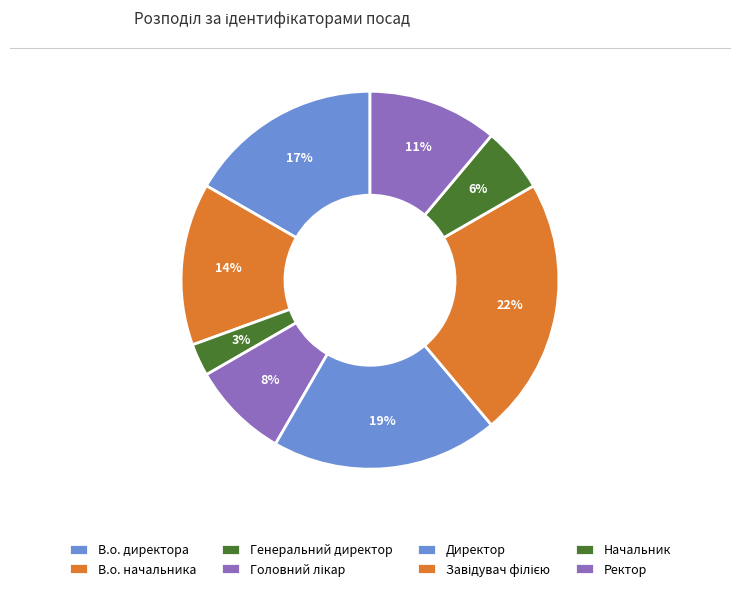

The Завідувач філією slice represents 32% of the pie. True or false?

False